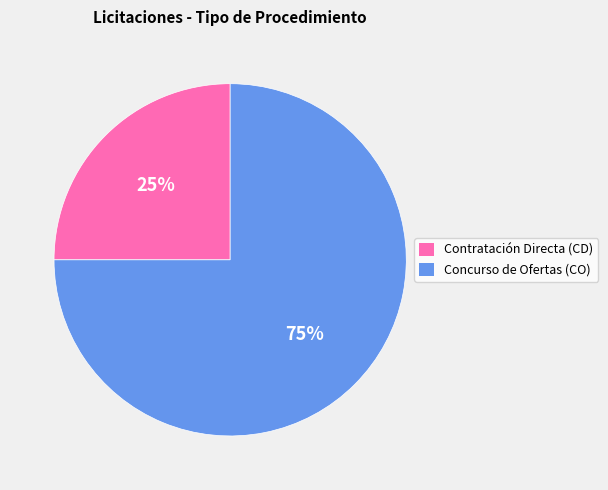

Is Contratación Directa (CD) the majority of the pie?

No